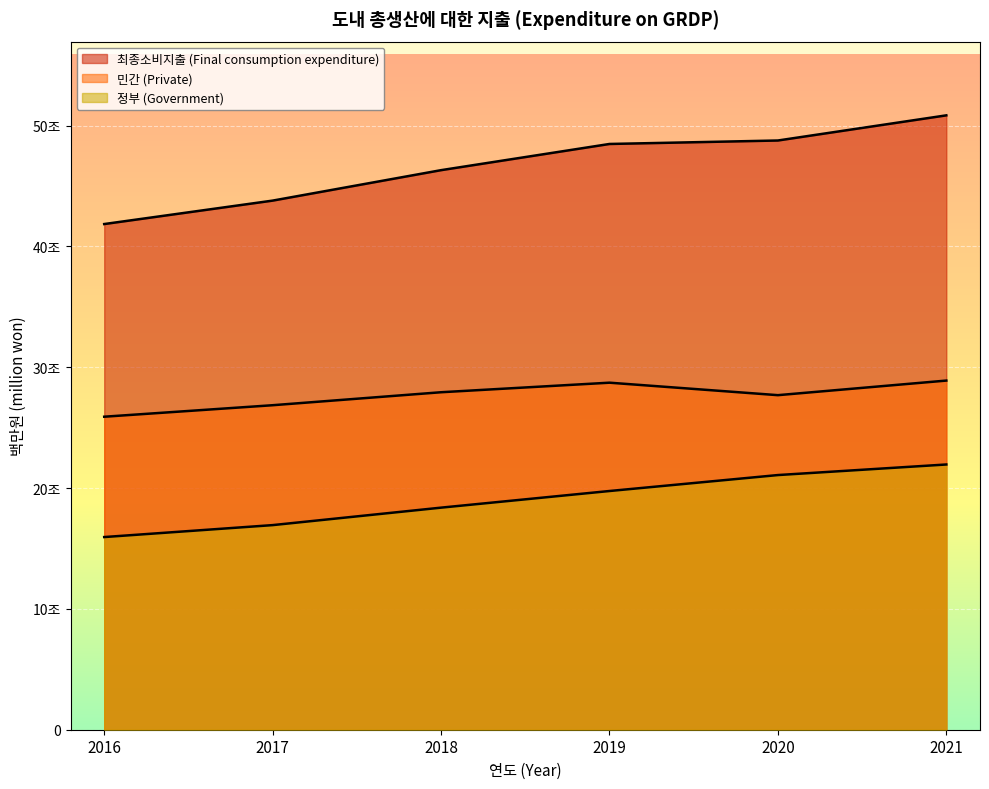

At which category is the sum across all series the highest?

2021